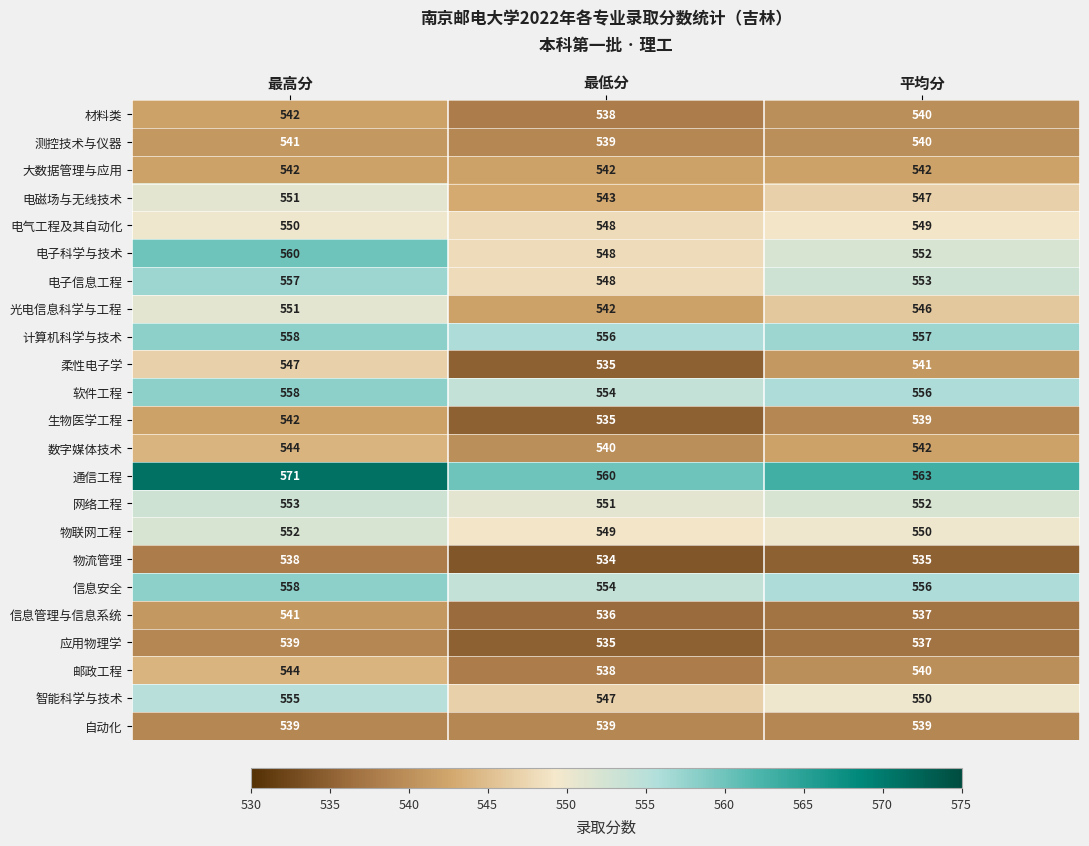

What is the total value across all series at 最低分?

12511